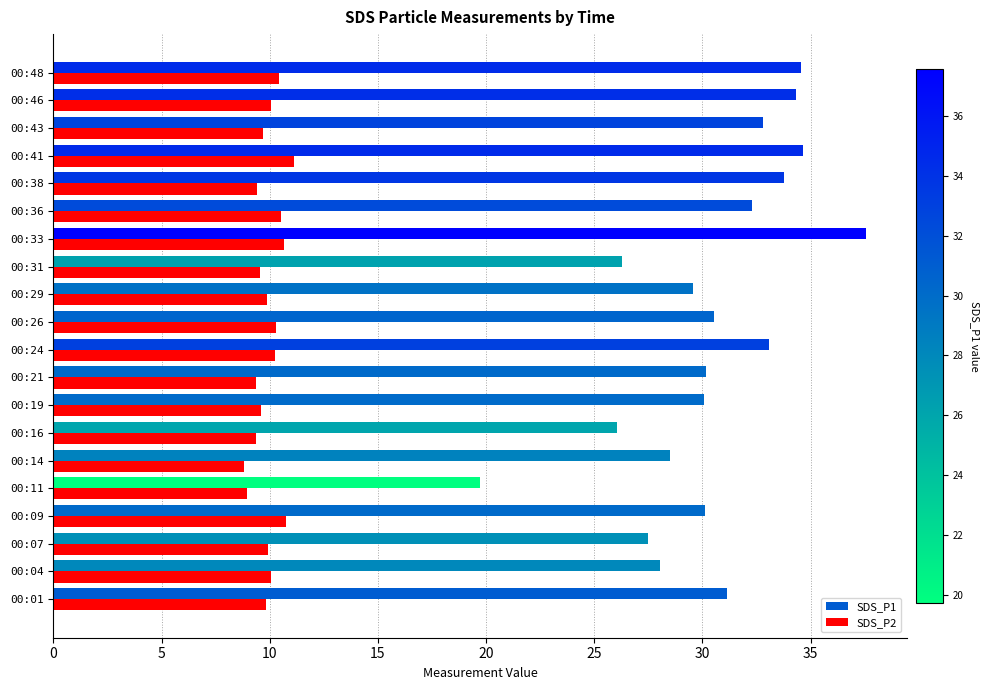

What is the smallest value displayed?

8.8